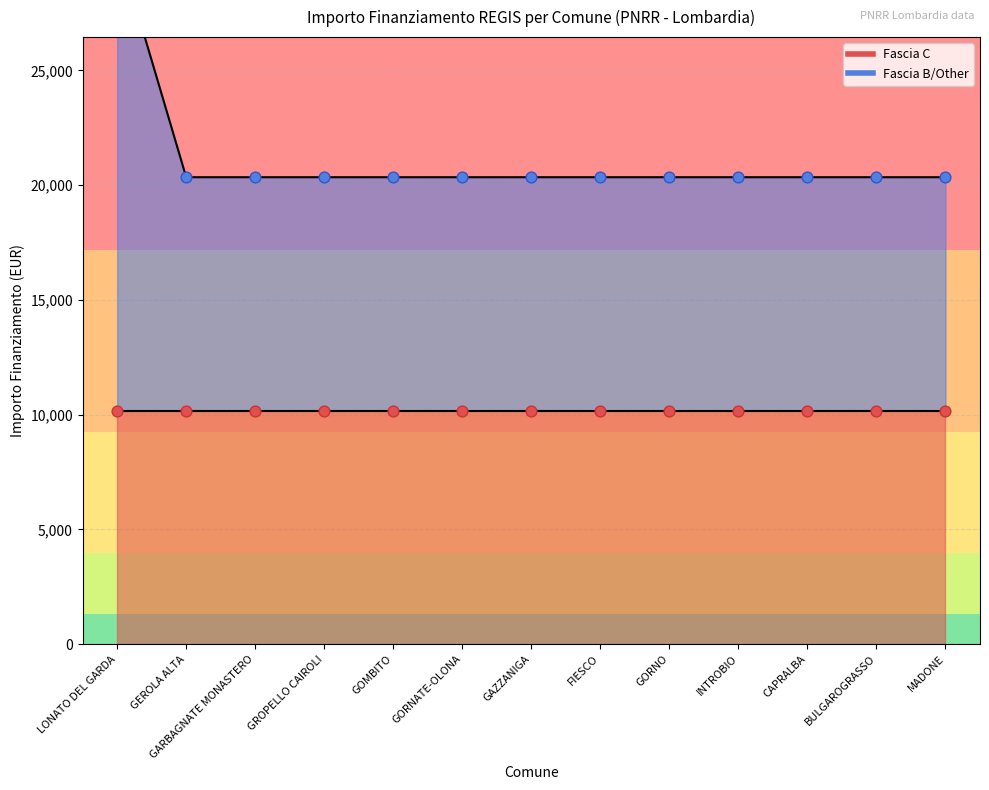

Which has a higher value, GORNATE-OLONA or BULGAROGRASSO?

GORNATE-OLONA